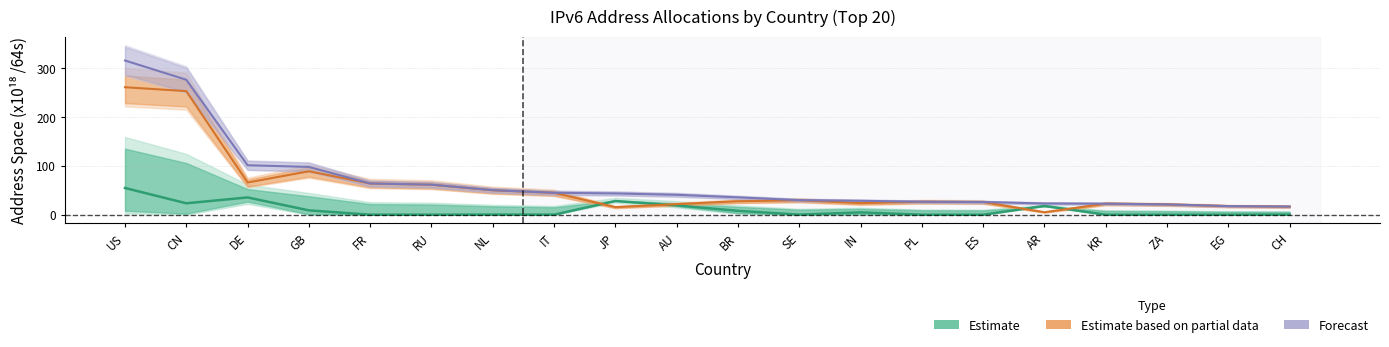

What is the total value across all series at SE?

59.8